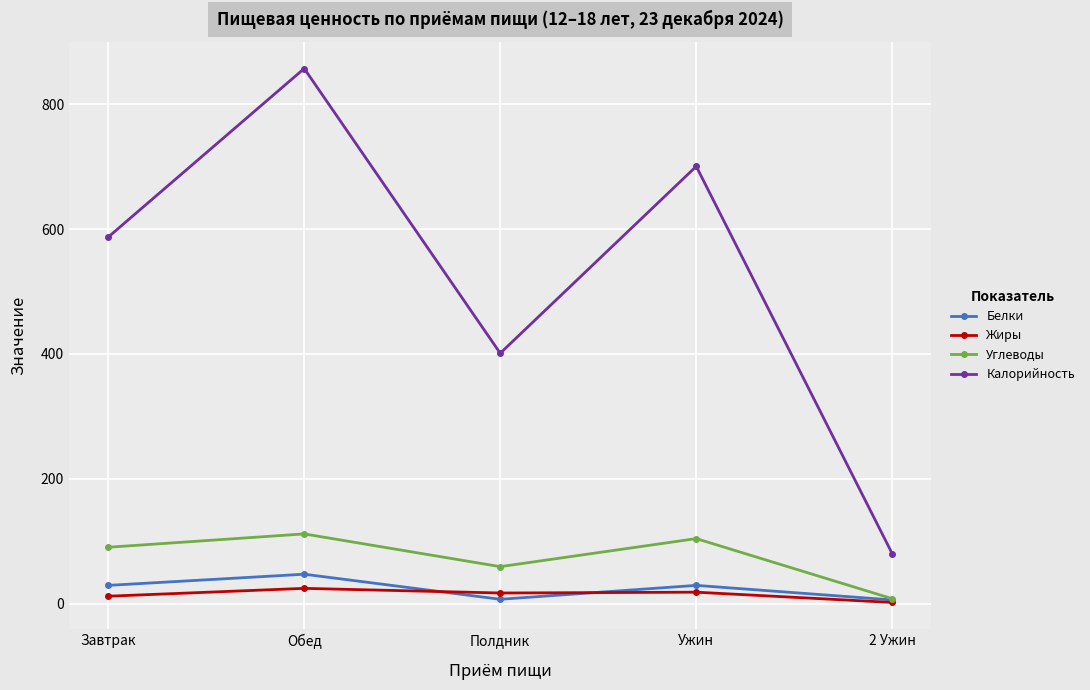

True or false: Калорийность and Углеводы cross at least once.

False